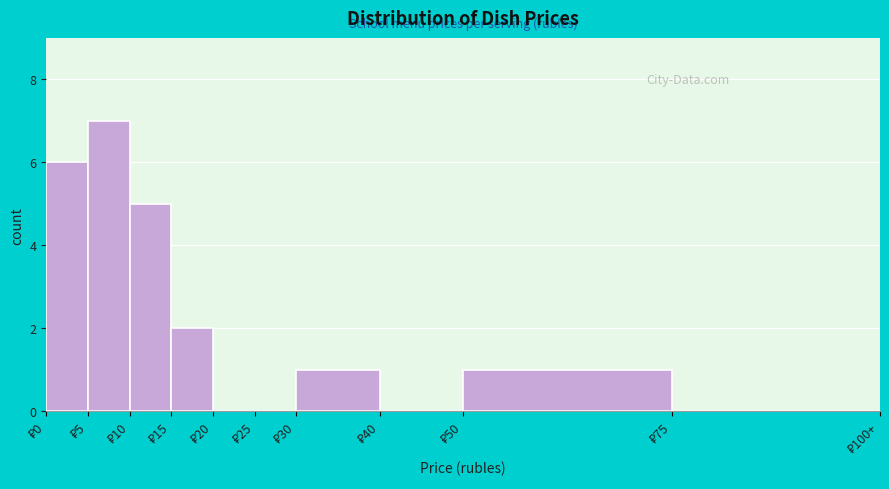

What is the greatest value displayed?

7